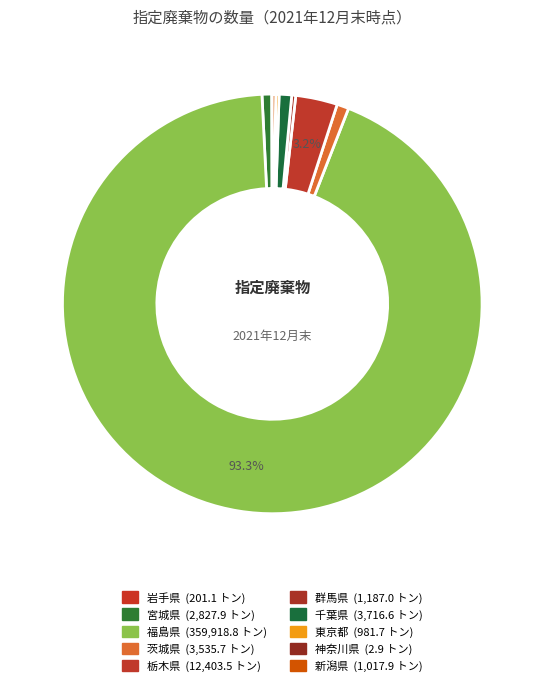

What is the majority slice?

福島県